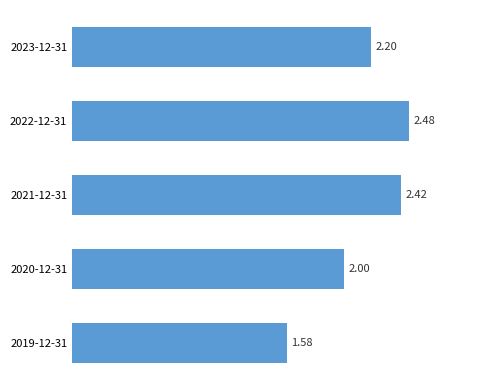

List the labels in order of value, smallest first.

2019-12-31, 2020-12-31, 2023-12-31, 2021-12-31, 2022-12-31